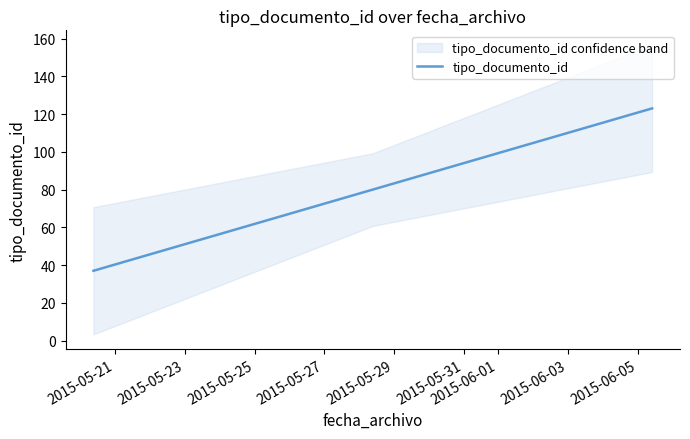

How many lines are shown in the chart?

1